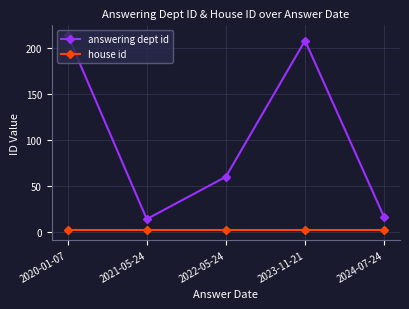

Rank the series by their maximum value, from highest to lowest.

answering dept id, house id